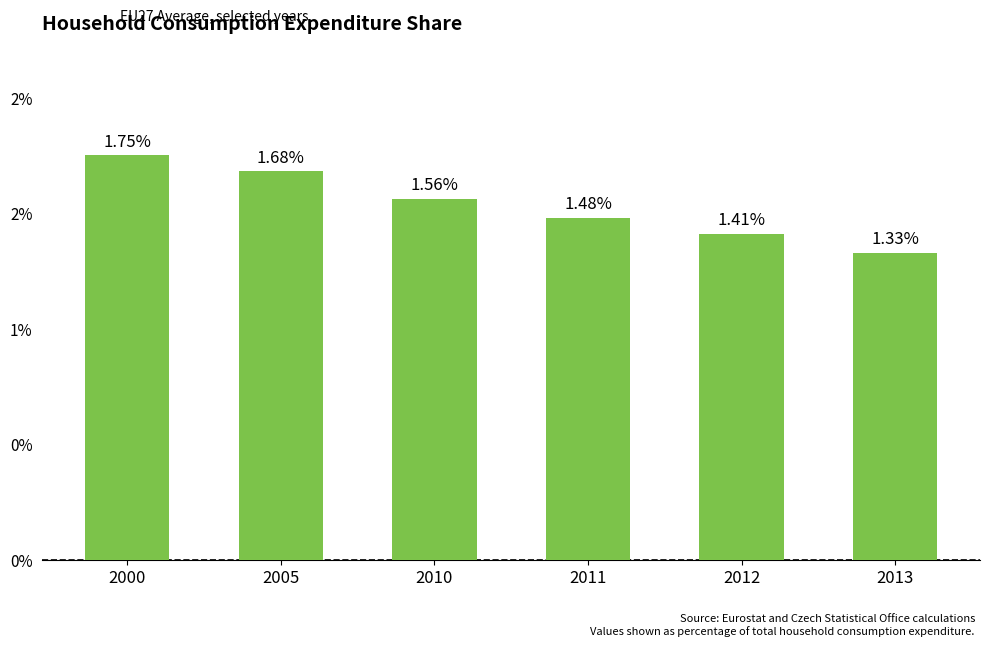

Rank the categories by value from lowest to highest.

2013, 2012, 2011, 2010, 2005, 2000